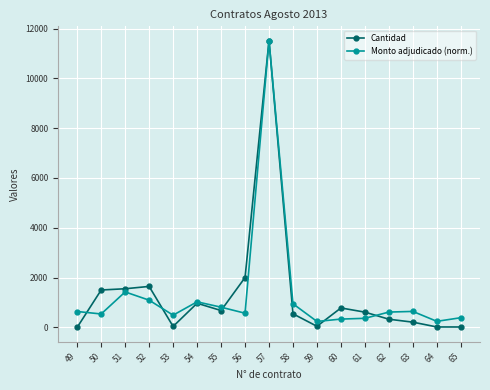

Is this an area chart (filled region under the line)?

No